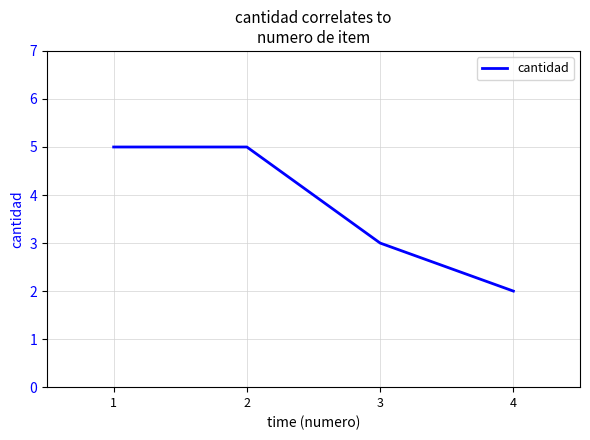

Approximately how many times larger is the value at 1 compared to 2?

1.0